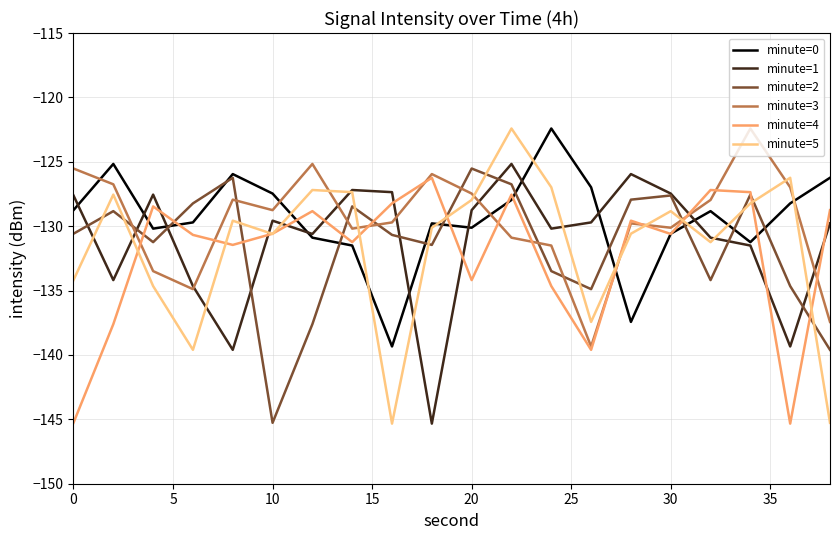

How many interior local peaks does the minute=5 series have?

6